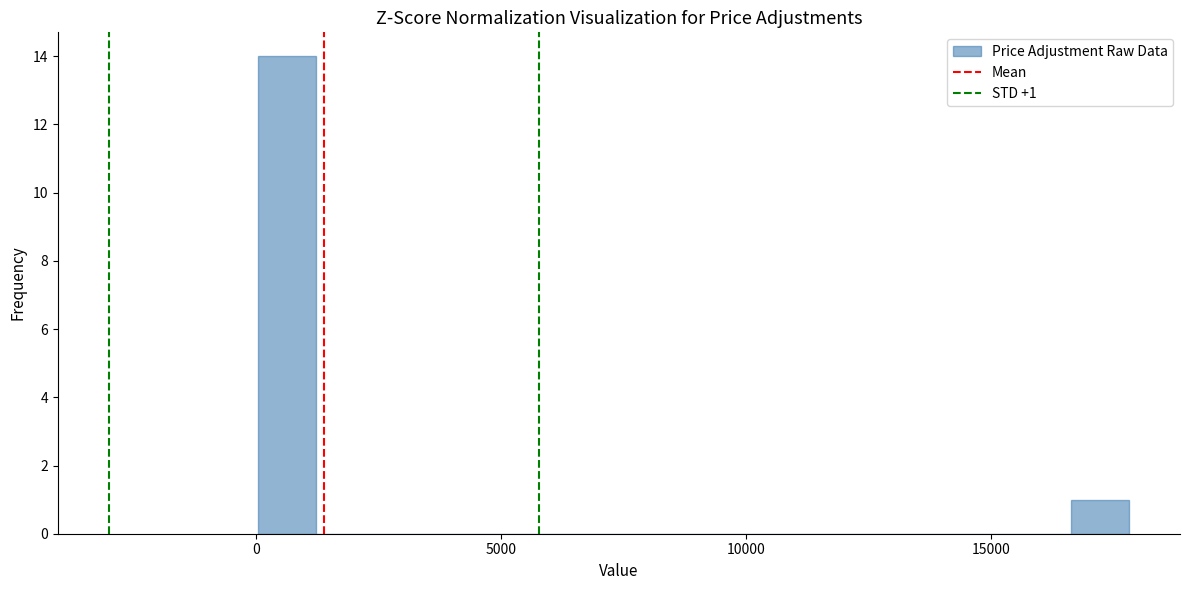

Read against the x-axis, roughly where is the centre of the tallest bar?

500